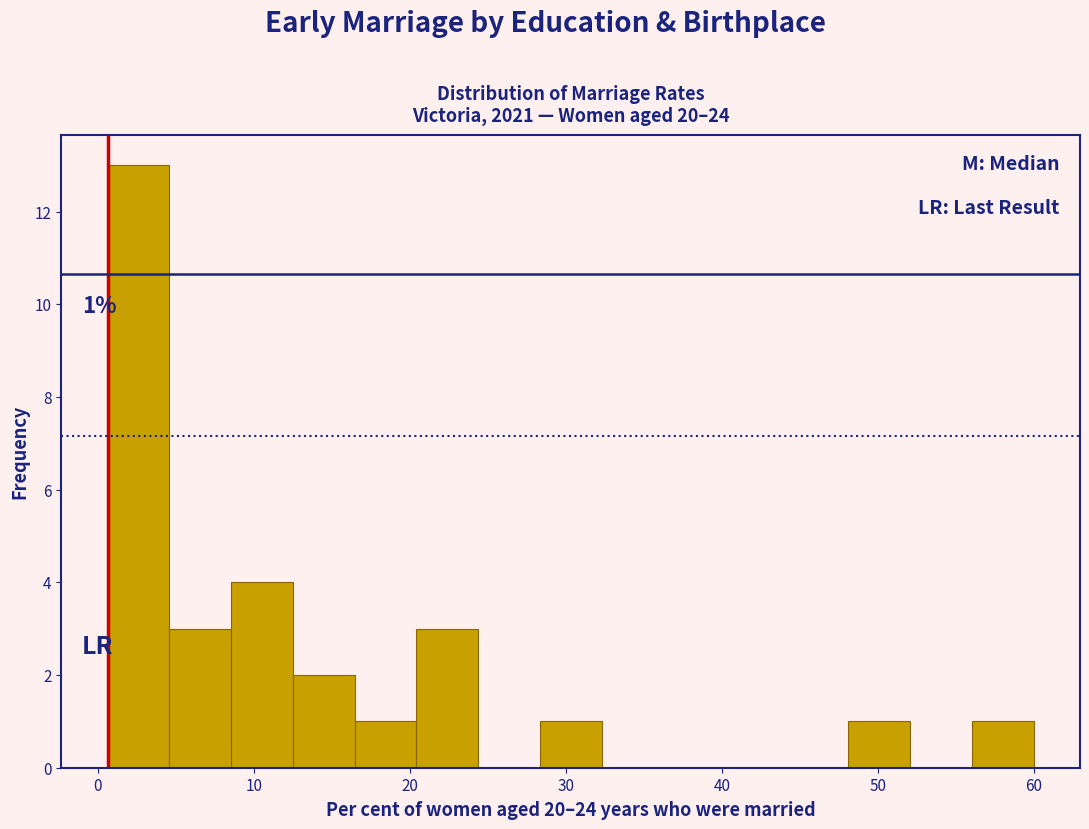

Read against the x-axis, roughly where is the centre of the tallest bar?

3